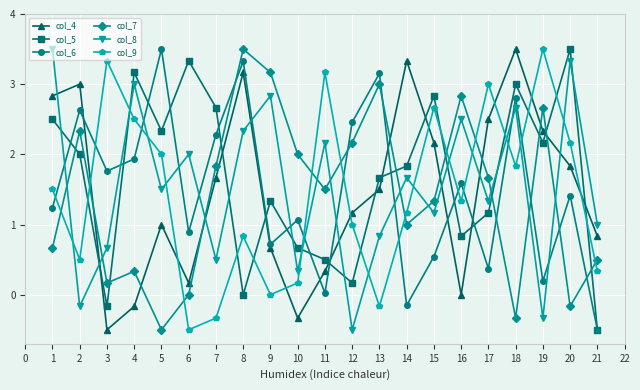

What is the average value of the col_9 series?

1.4